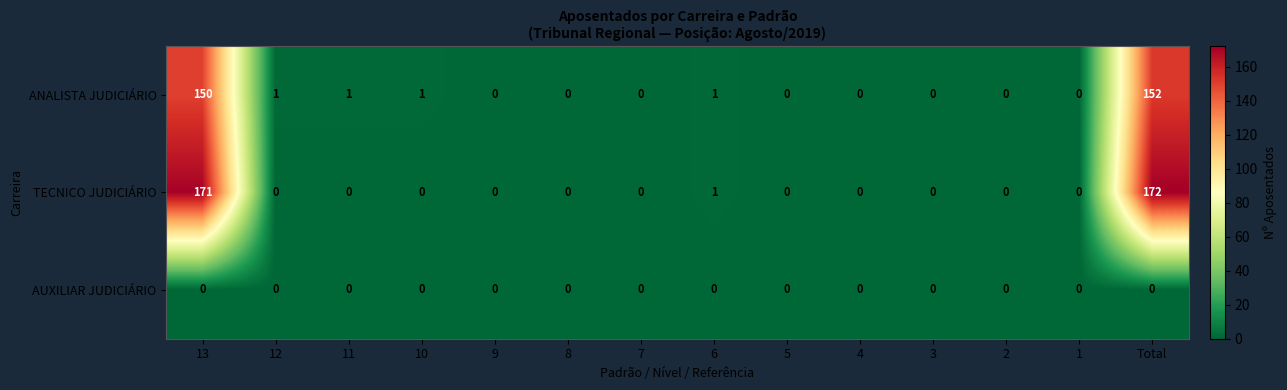

At which label is ANALISTA JUDICIÁRIO closest to 76?

13